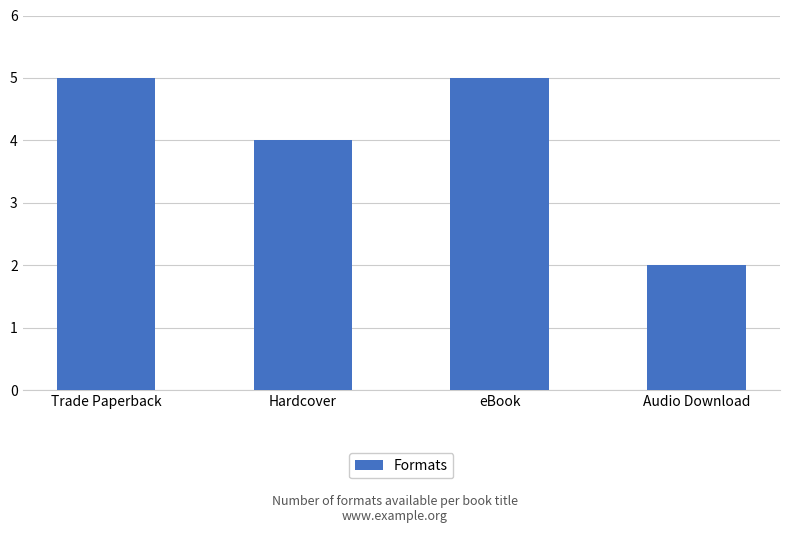

Is it true that the value at Hardcover is 3?

False